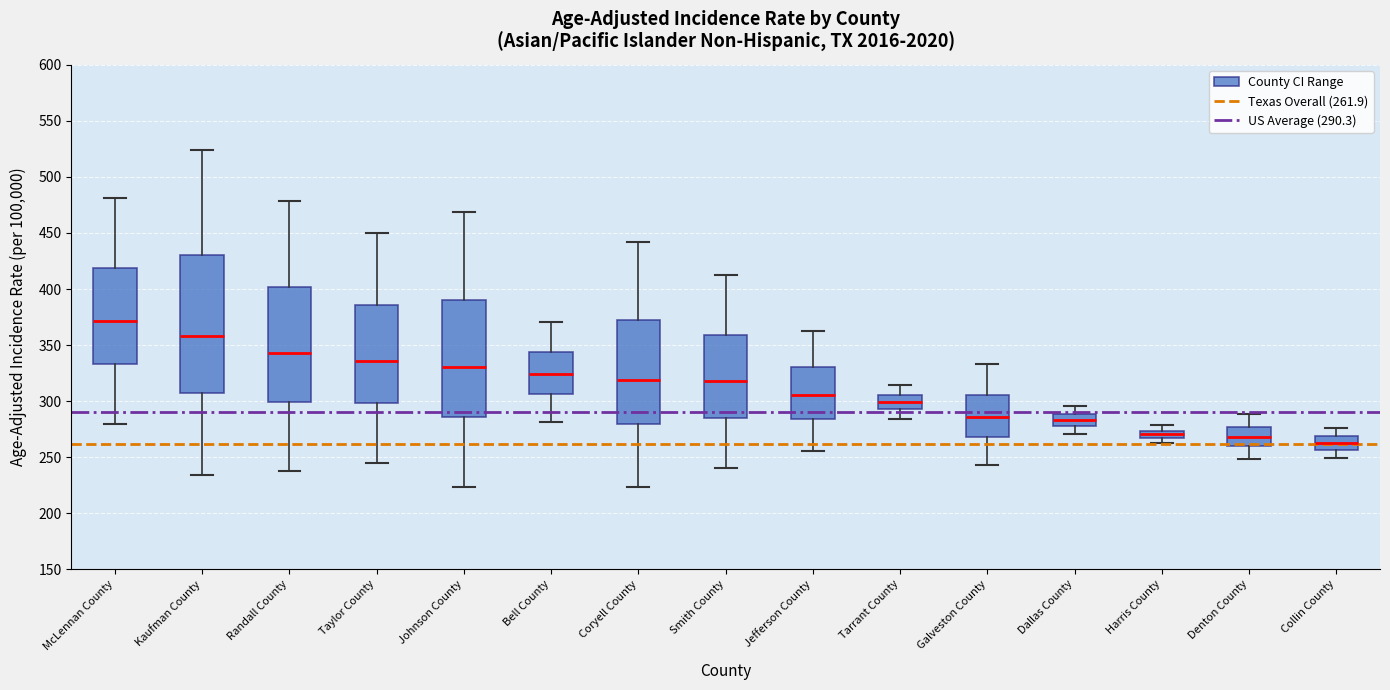

Comparing the boxes themselves (not the whiskers), which one is the tallest?

Kaufman County